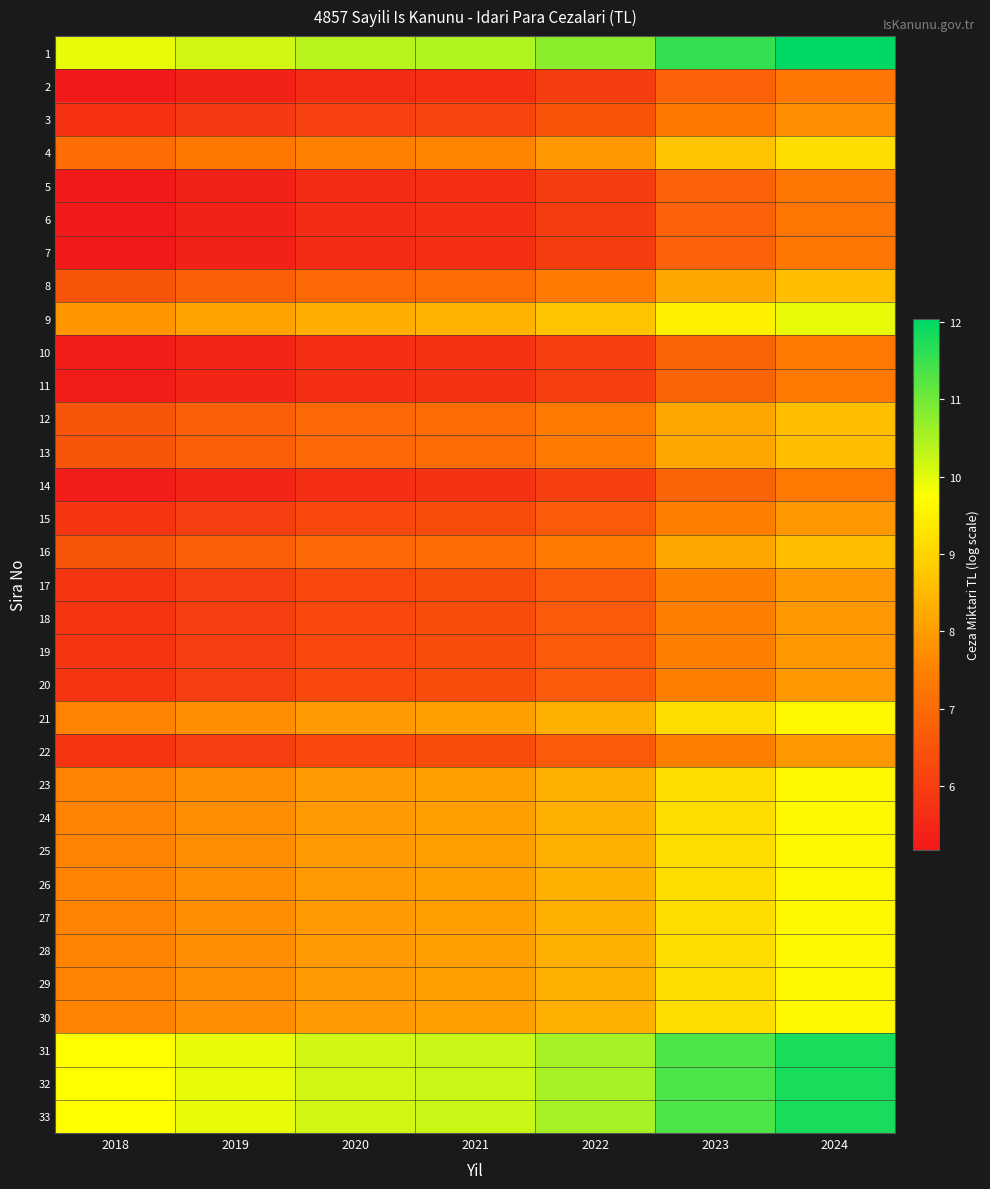

What is the difference between the highest and lowest values at 2023?

4.8